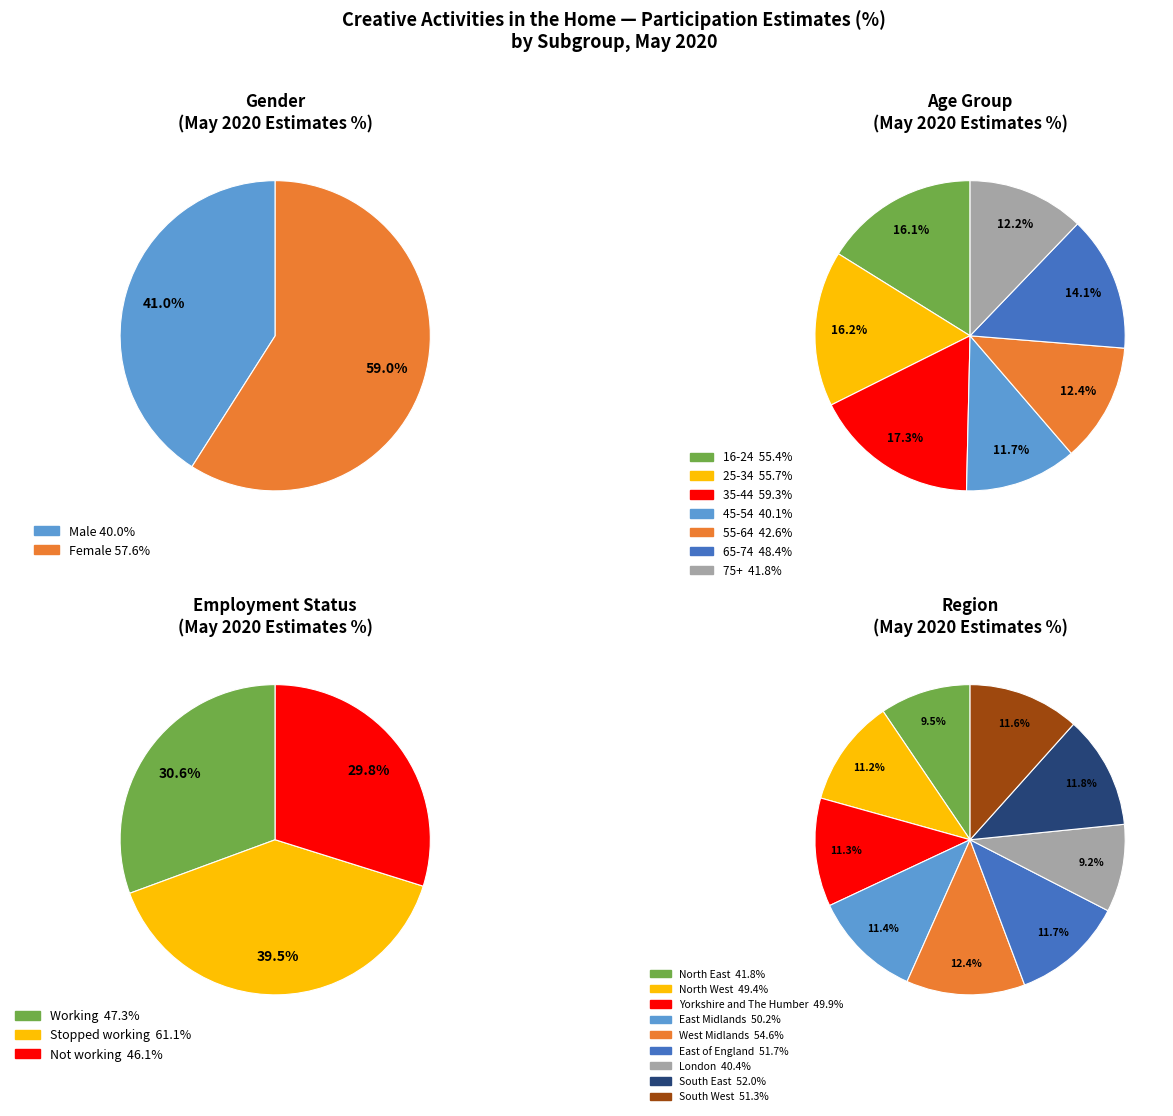

Which has a higher value, Male or 25-34?

25-34